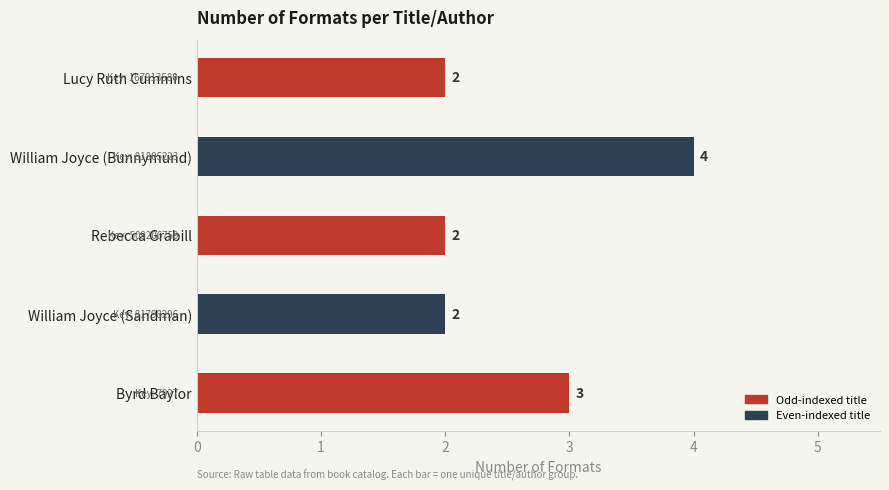

What position from the top is William Joyce (Sandman)?

4